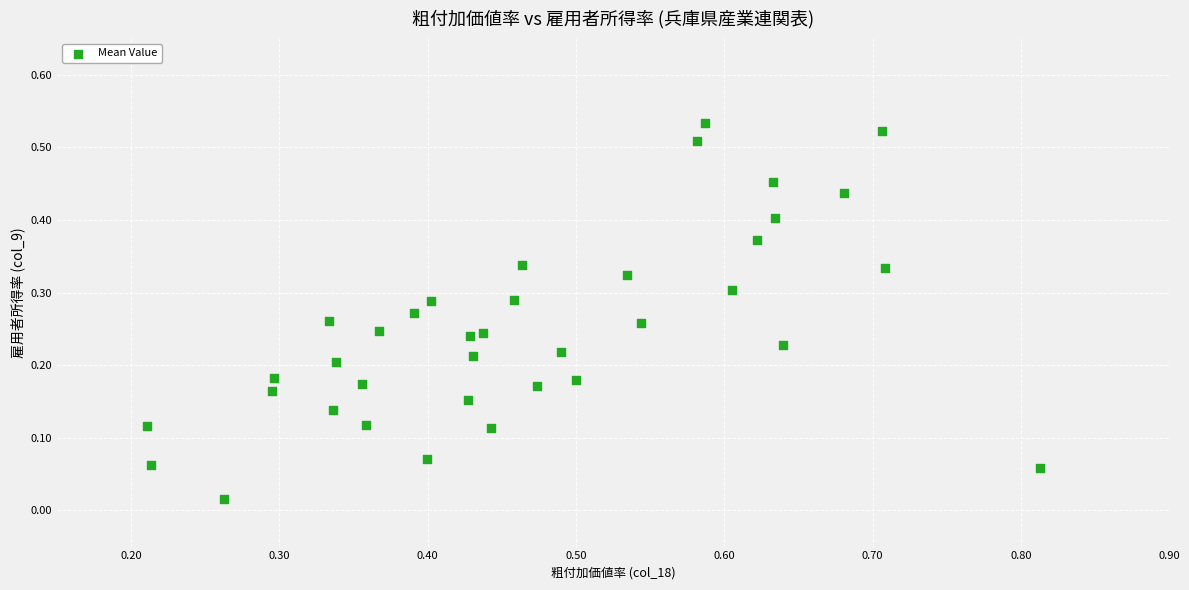

What is the range of X values (max minus min)?

0.6